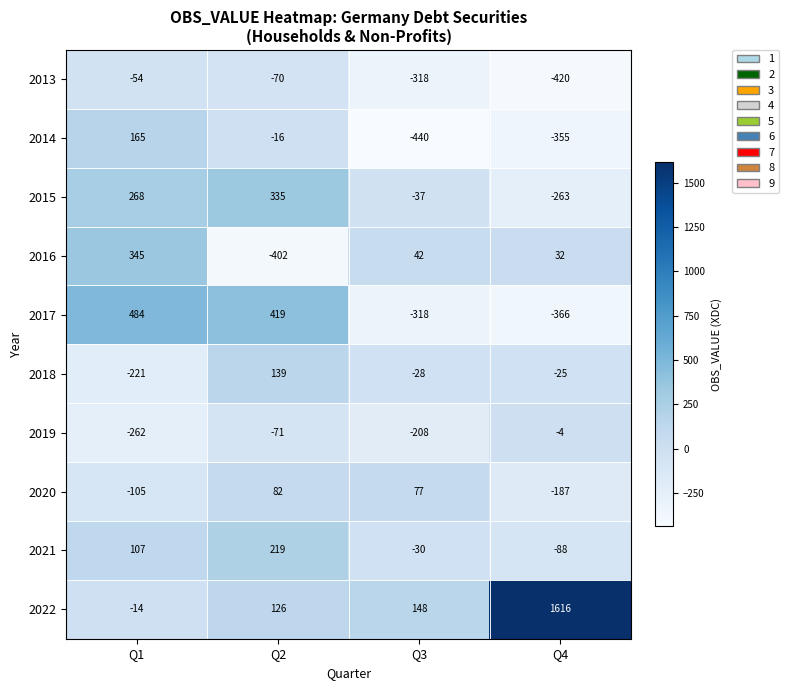

Which series has the largest total across all categories?

2022